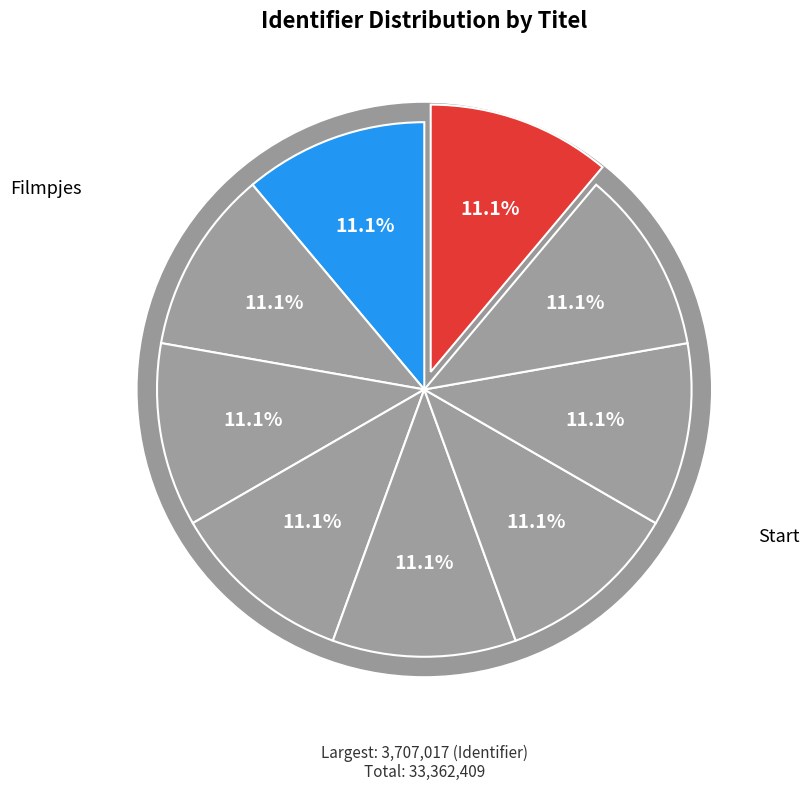

Does Spelling represent more than half of the total?

No